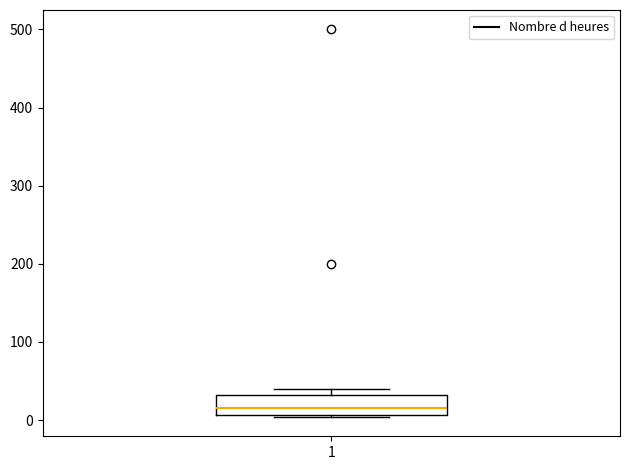

Transcribe this box plot: give where the median line is, the range the box spans, and where the two whiskers end, as read against the y-axis. The values are not printed on the chart, so give them approximately, as read against the axis.

median 20, box 10 to 30, whiskers 0 to 40